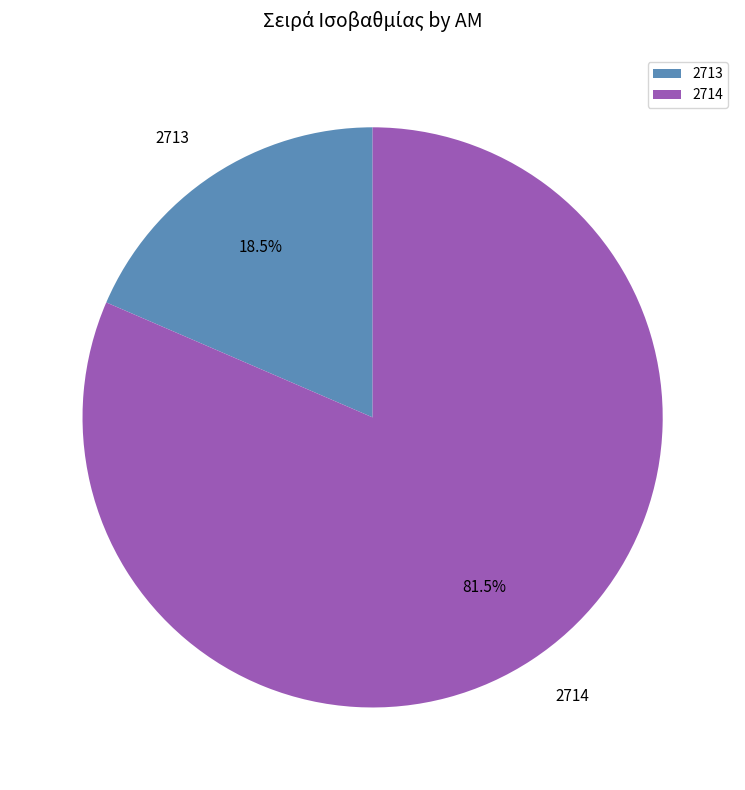

Between 2714 and 2713, which is larger?

2714